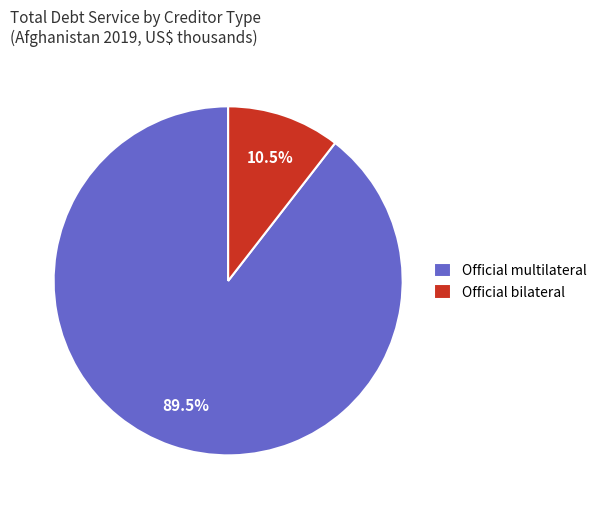

What is the majority slice?

Official multilateral